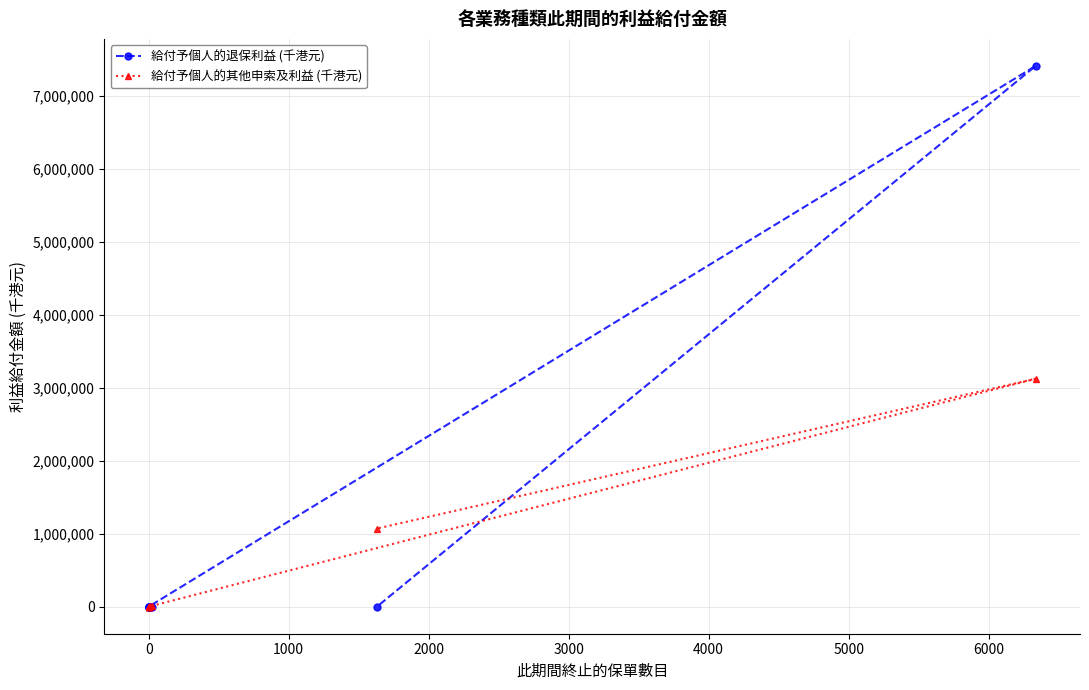

How many times do 給付予個人的其他申索及利益 (千港元) and 給付予個人的退保利益 (千港元) cross each other?

1